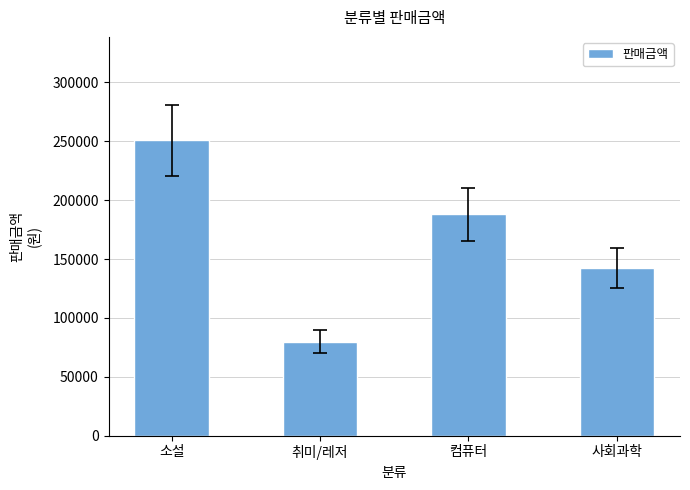

What is the label of the 4th bar from the left?

사회과학